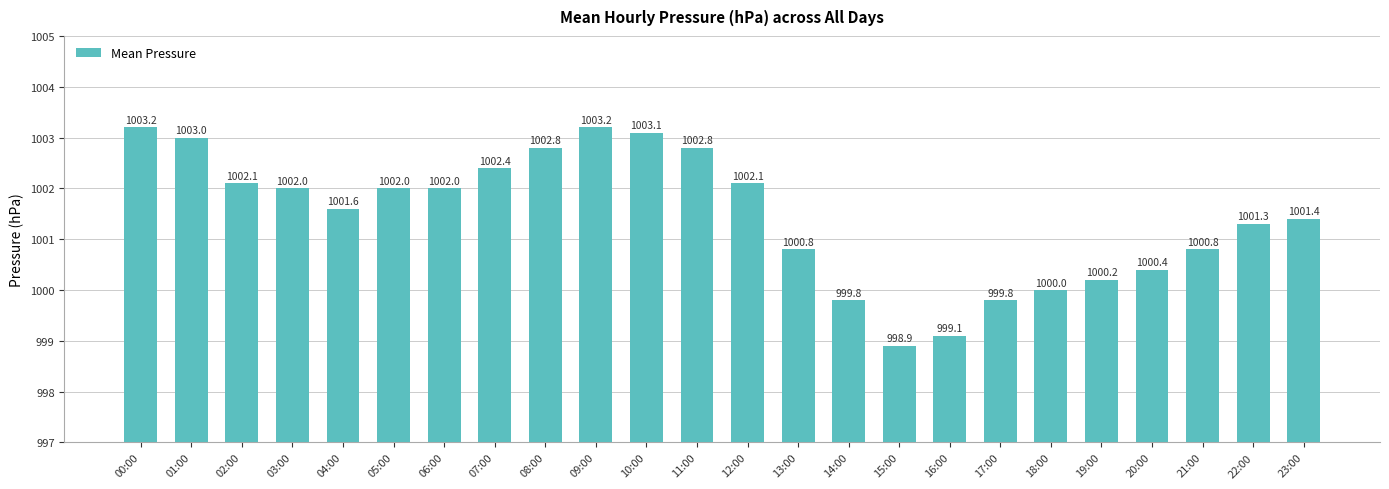

Approximately how many times larger is the value at 14:00 compared to 20:00?

1.0